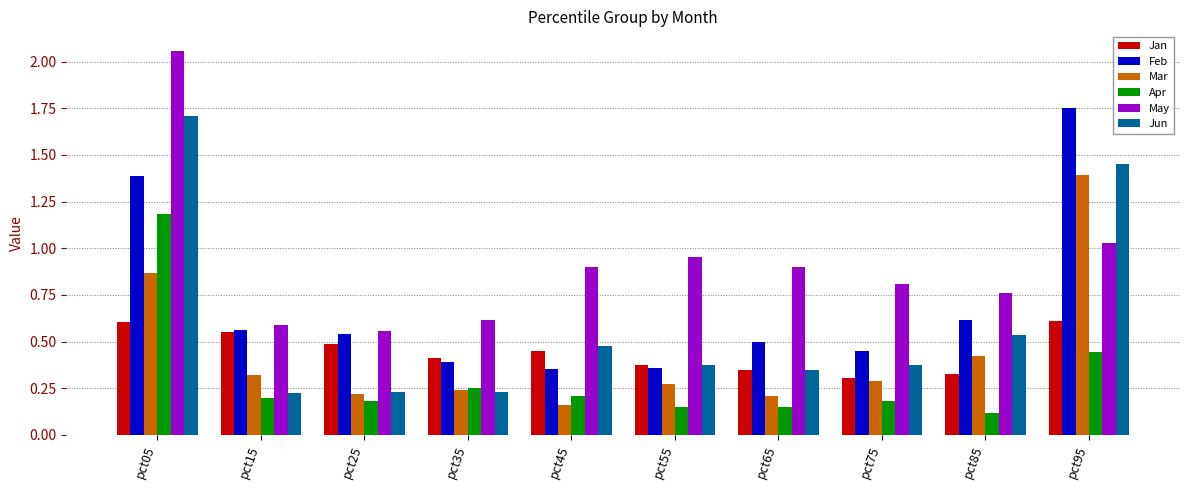

Read the Feb value at pct05.

1.4